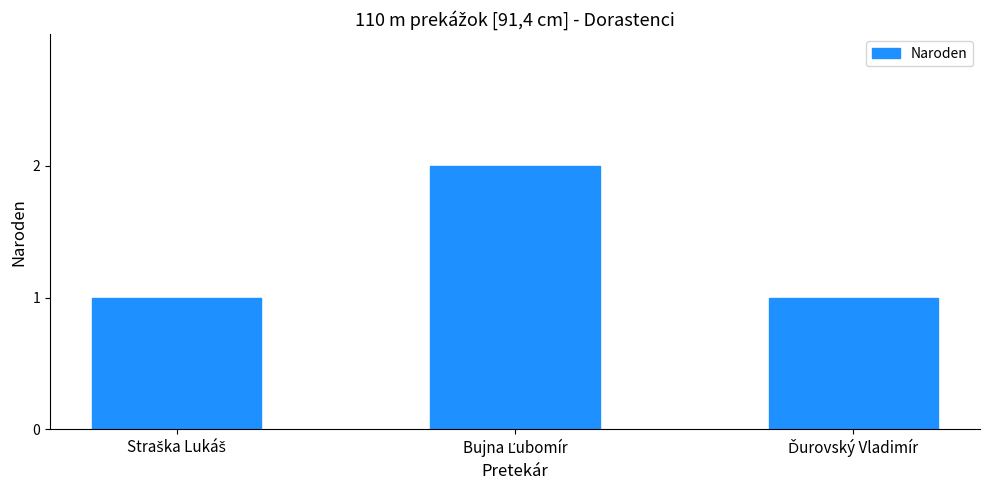

Reading left to right, transcribe all the data shown in this chart.

1	2	1